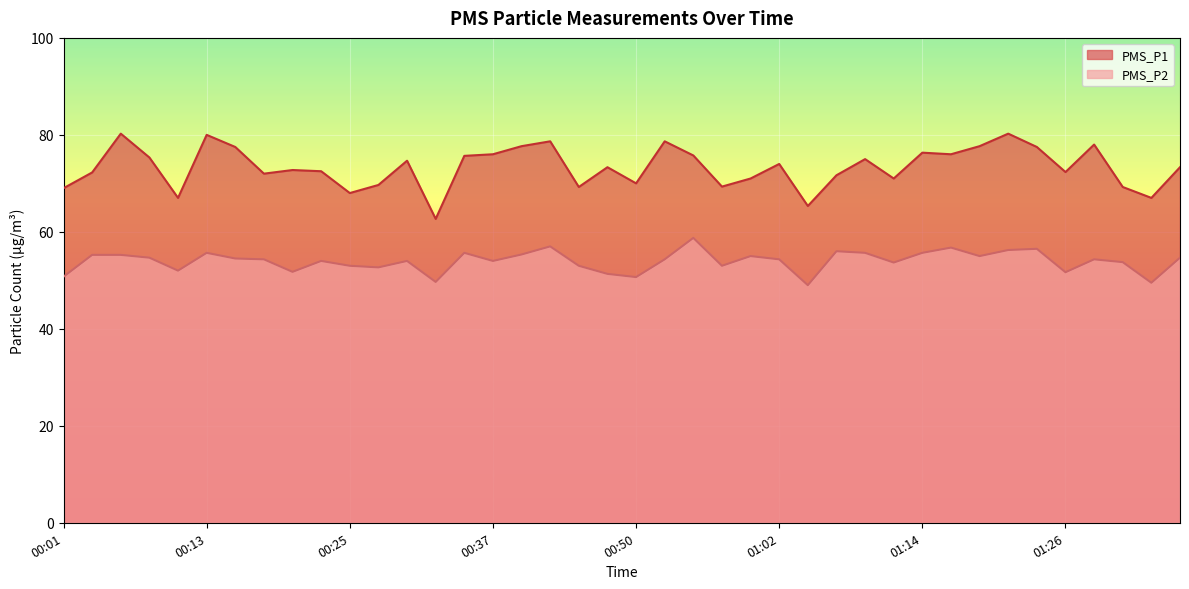

What is the total value across all series at 00:08?

130.0